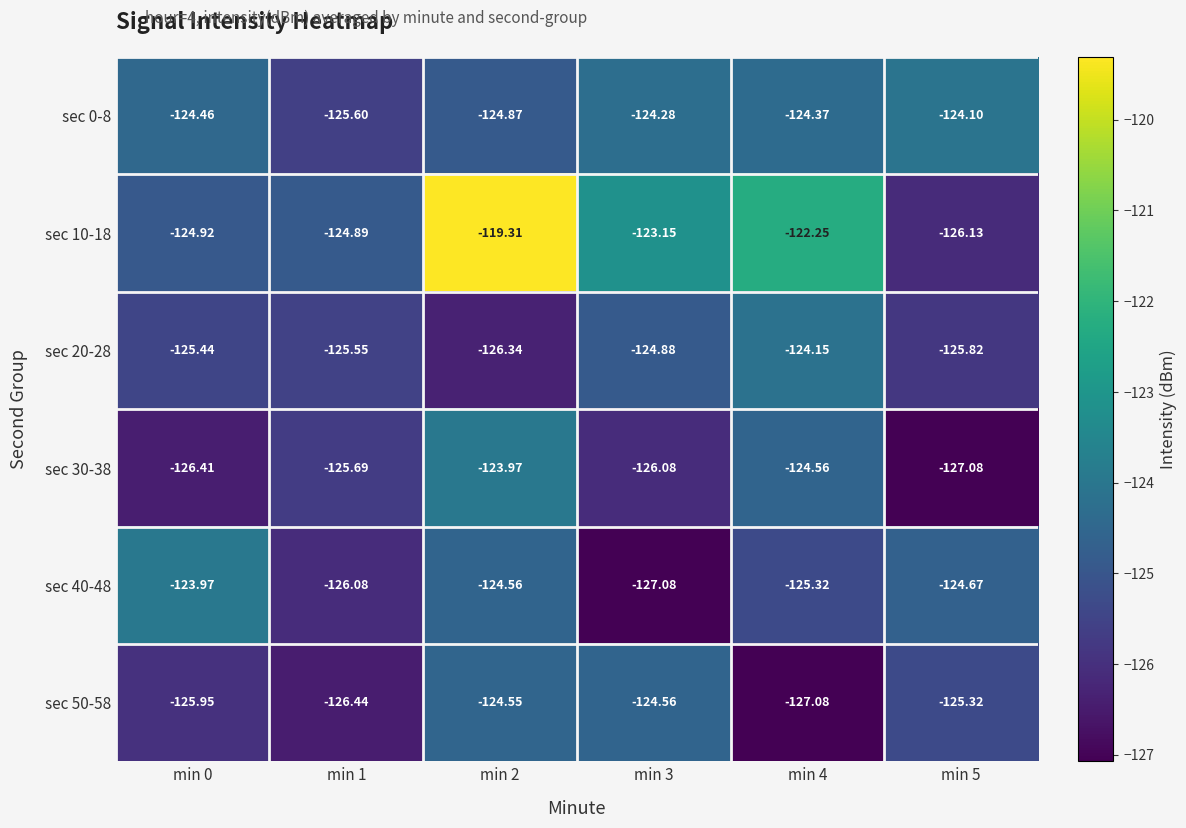

Is the value of sec 20-28 at min 1 greater than the value of sec 30-38 at min 1?

Yes